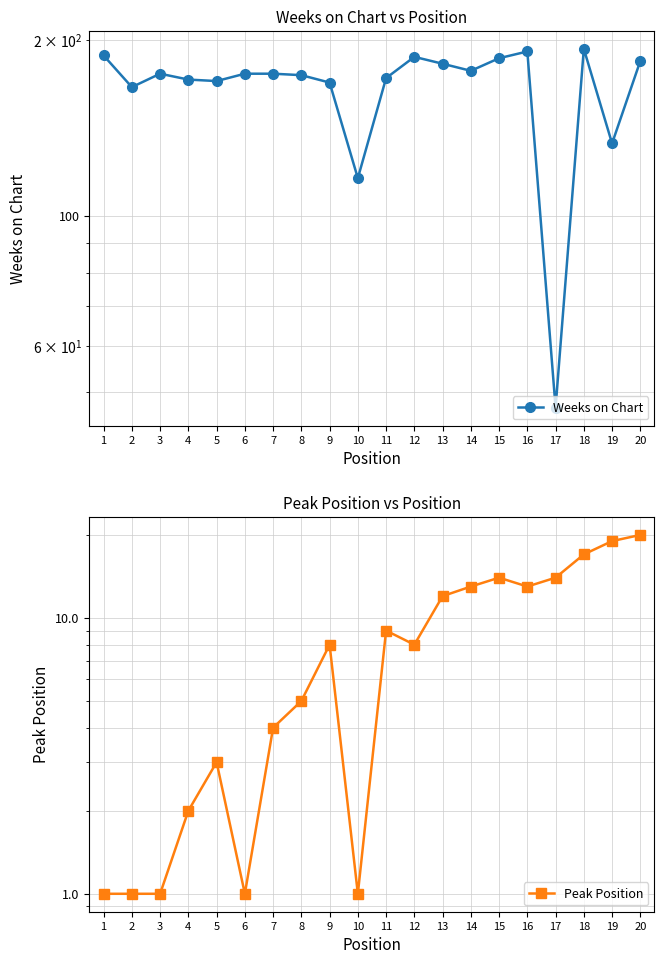

Is it true that Weeks on Chart equals 175 at 3?

True